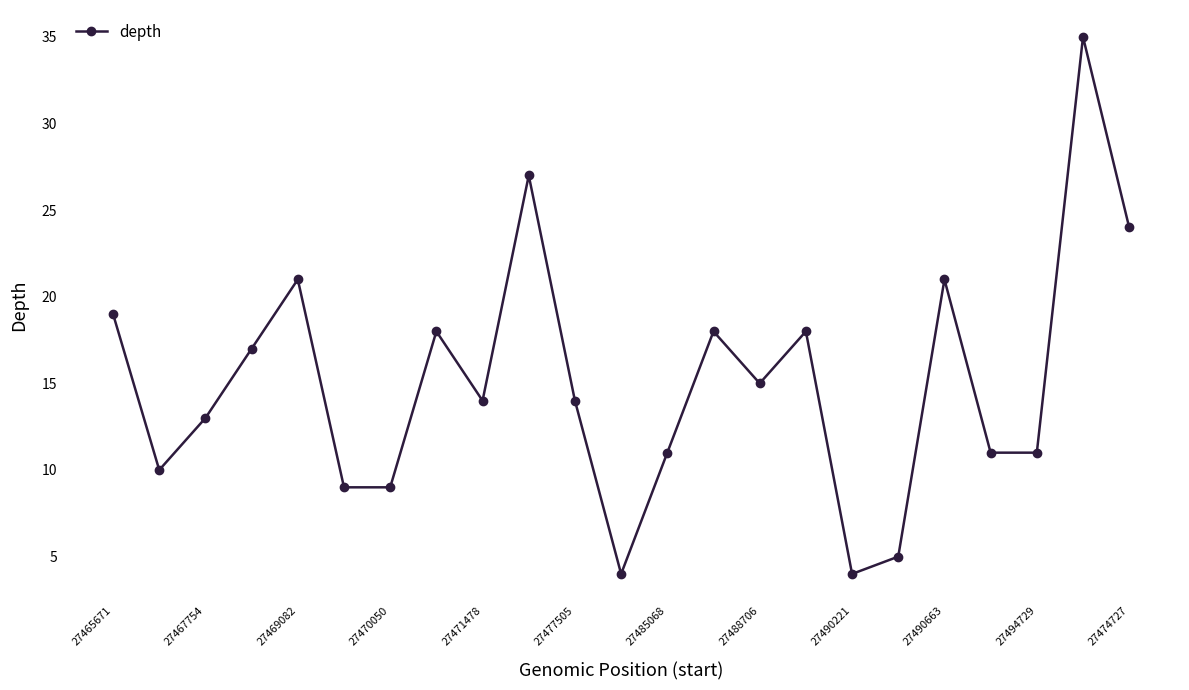

What is the minimum value shown in the chart?

4